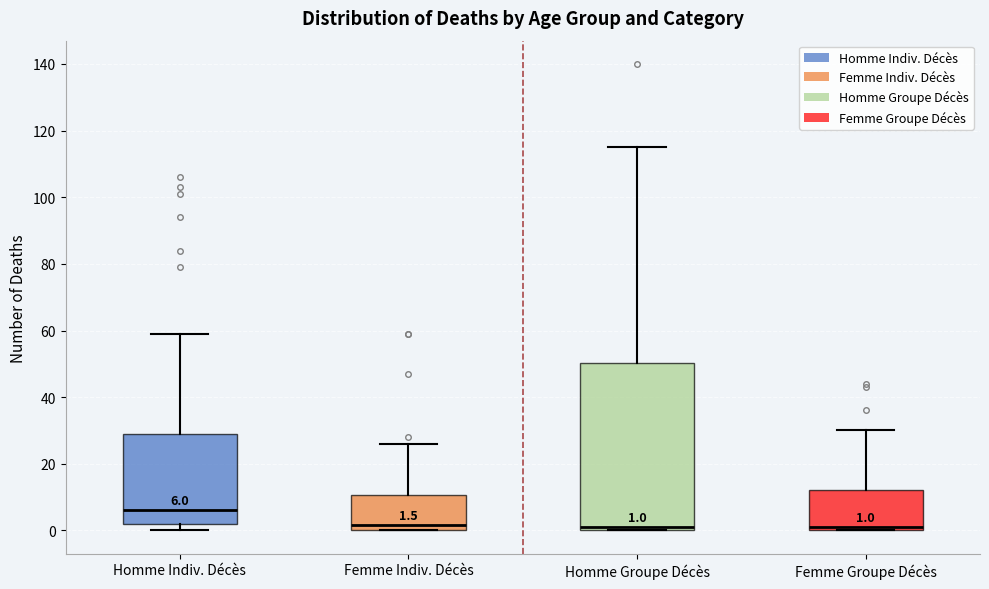

Which box has the highest median line?

Homme Indiv. Décès